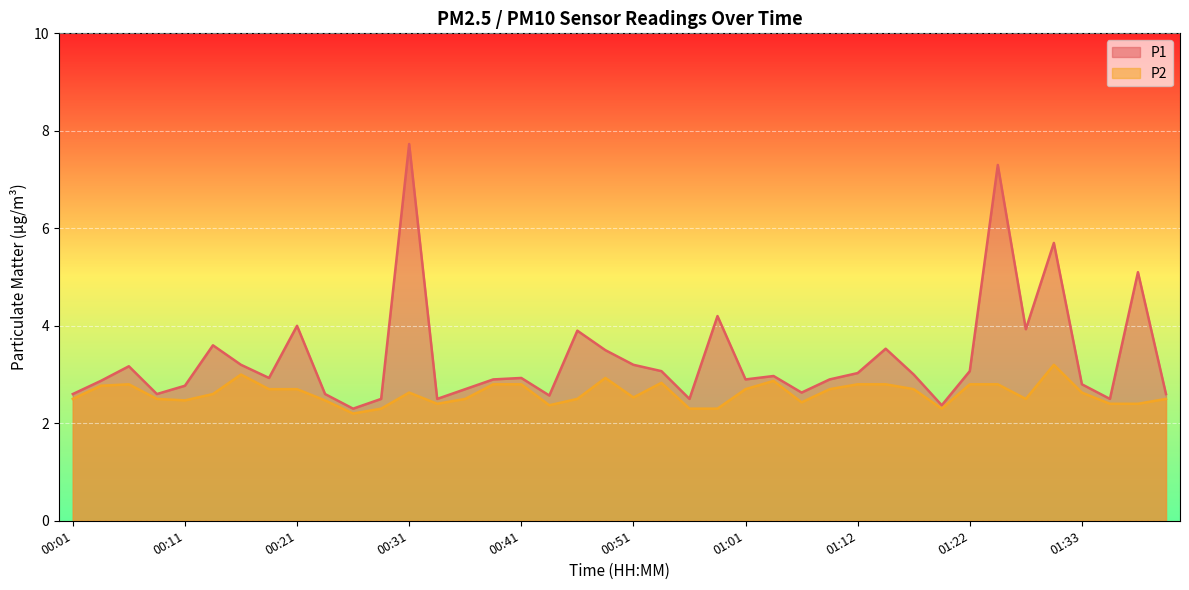

What is the label of the 33rd point from the left?

01:22